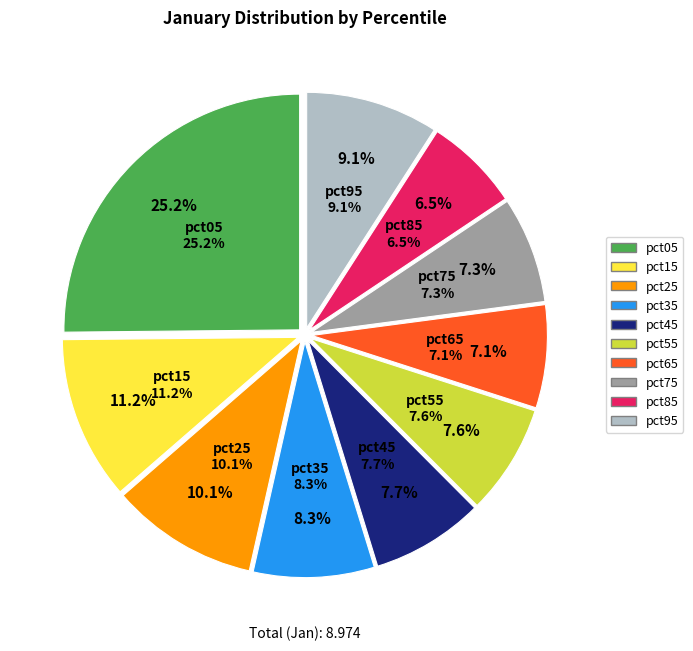

Rank the categories by value from lowest to highest.

pct85, pct65, pct75, pct55, pct45, pct35, pct95, pct25, pct15, pct05